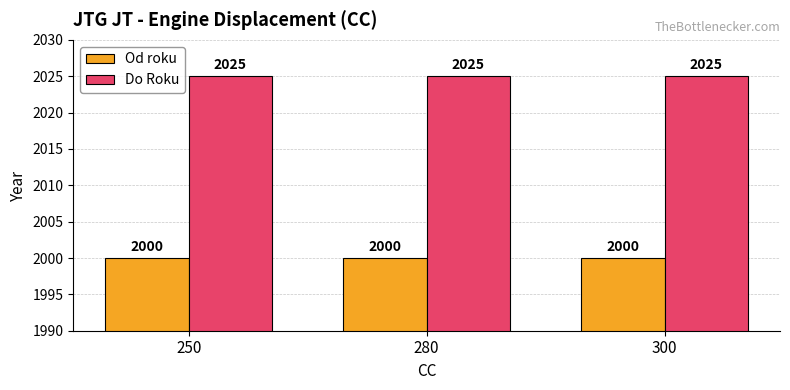

What is the maximum value for Do Roku?

2025